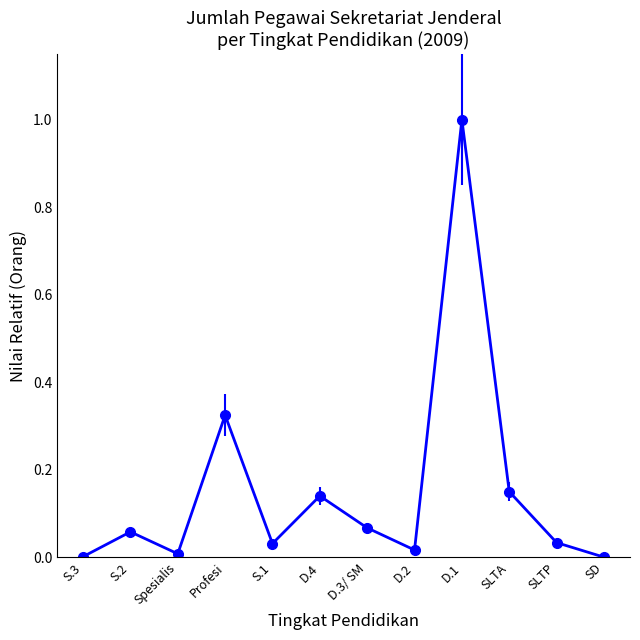

Between SLTP and S.3, which is larger?

SLTP